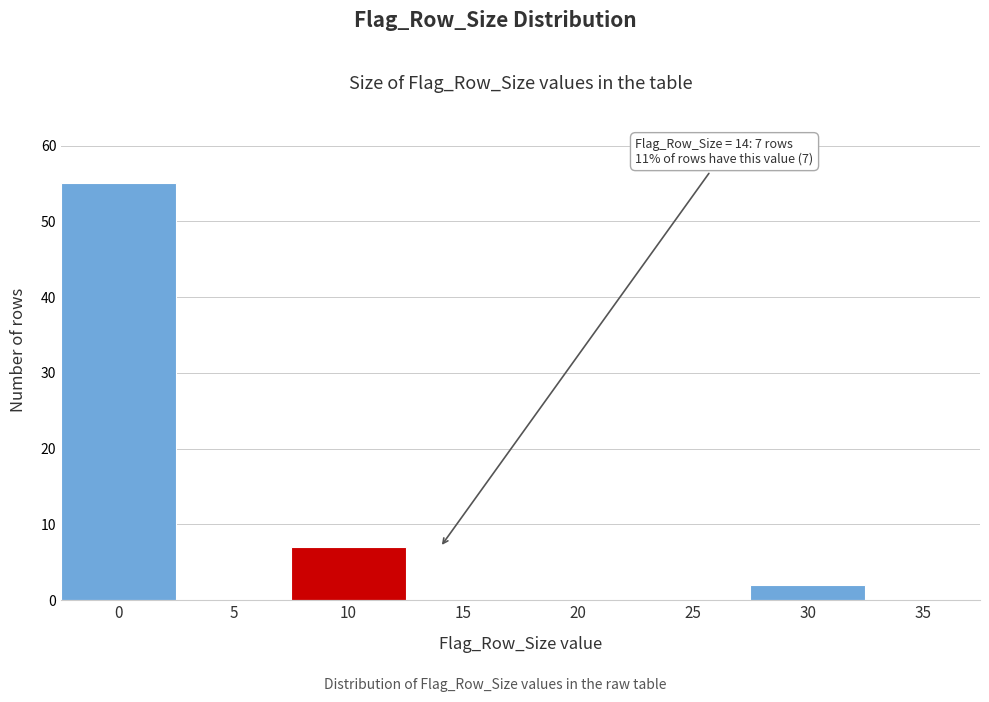

Reading left to right, what are all the values shown in this chart?

0=55	5=0	10=7	15=0	20=0	25=0	30=2	35=0